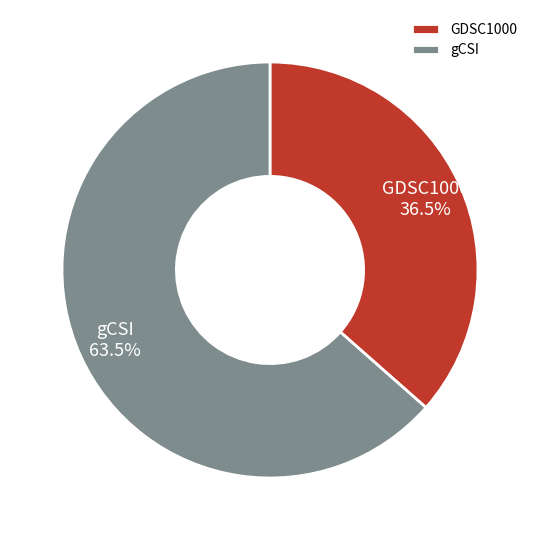

Which category has the biggest portion of the pie?

gCSI